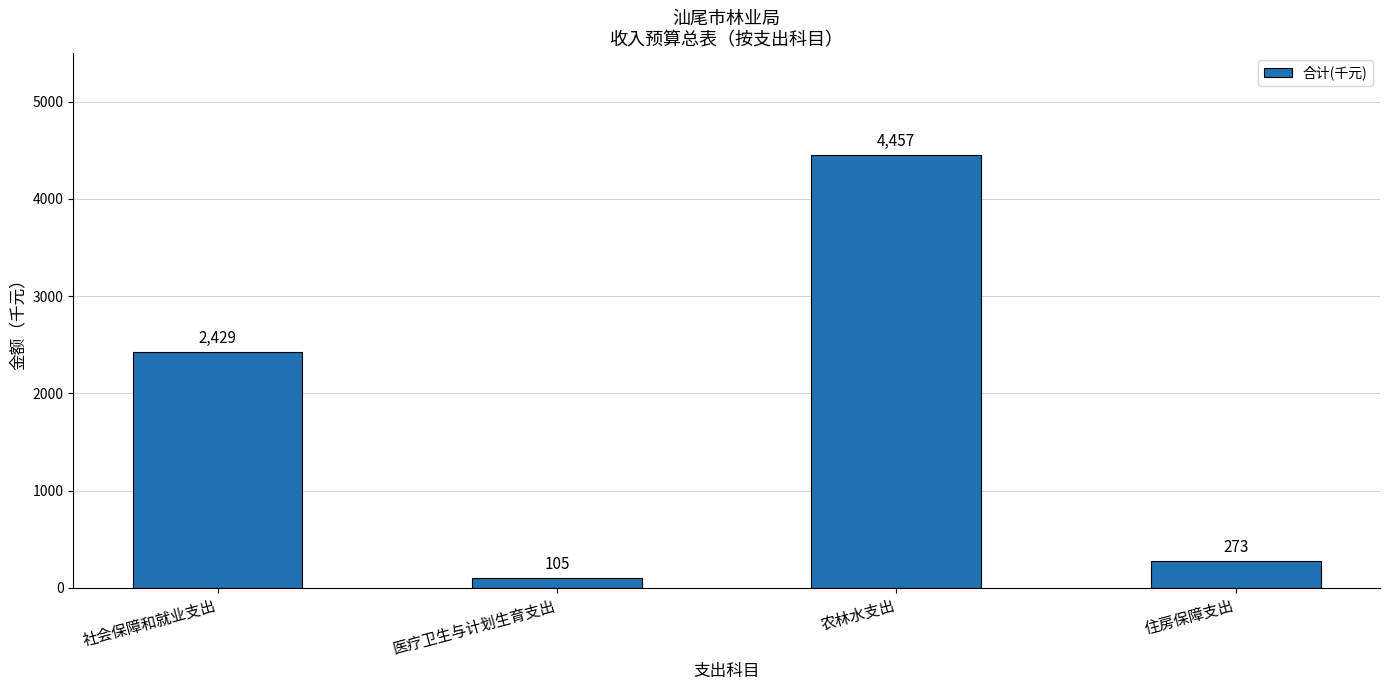

What position from the left is 医疗卫生与计划生育支出?

2